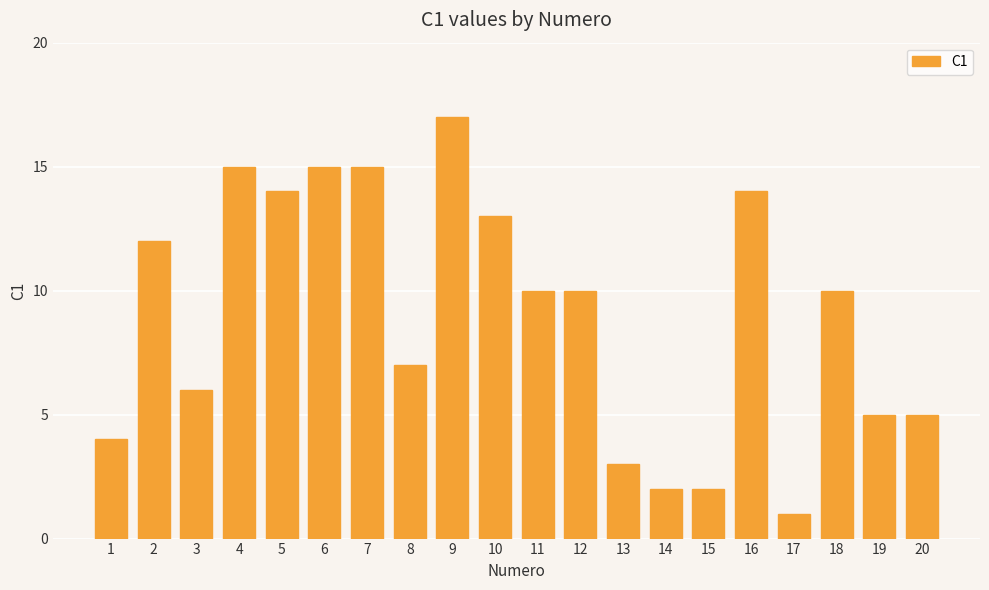

Is it true that the value at 15 is 2?

True